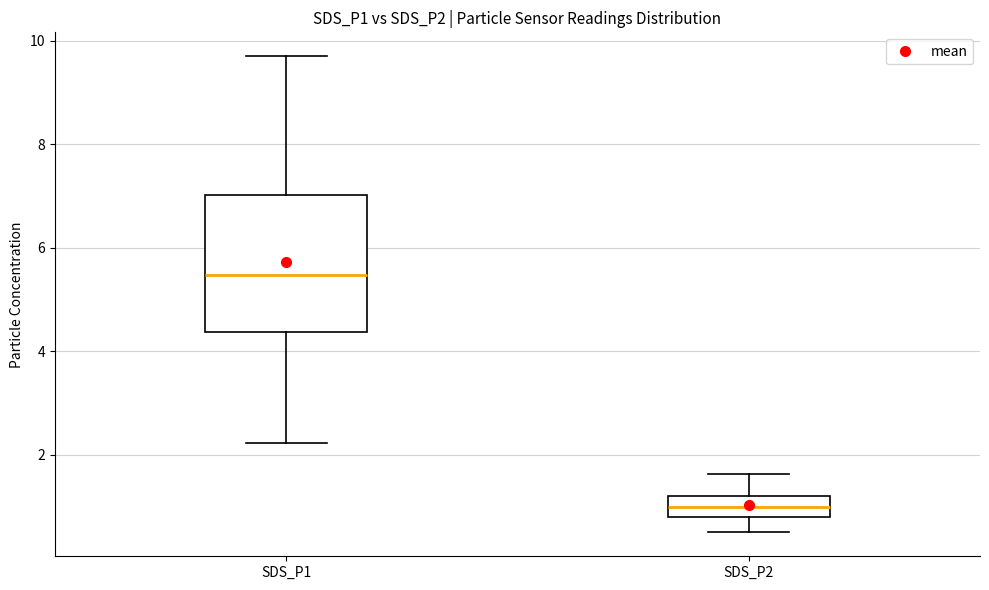

Comparing the boxes themselves (not the whiskers), which one is the tallest?

SDS_P1